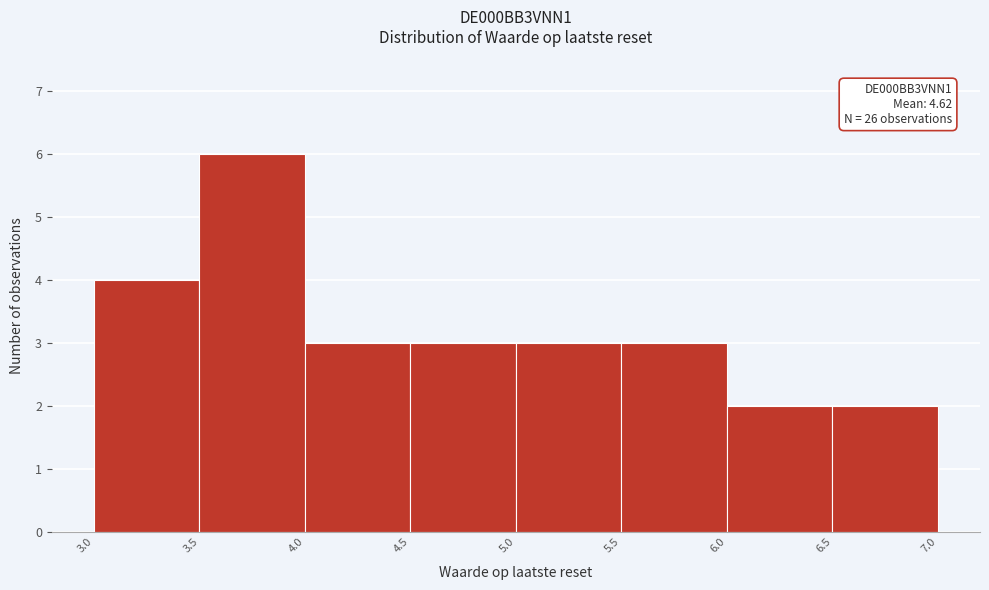

Which range on the x-axis has the tallest bar?

3.5 to 4.0